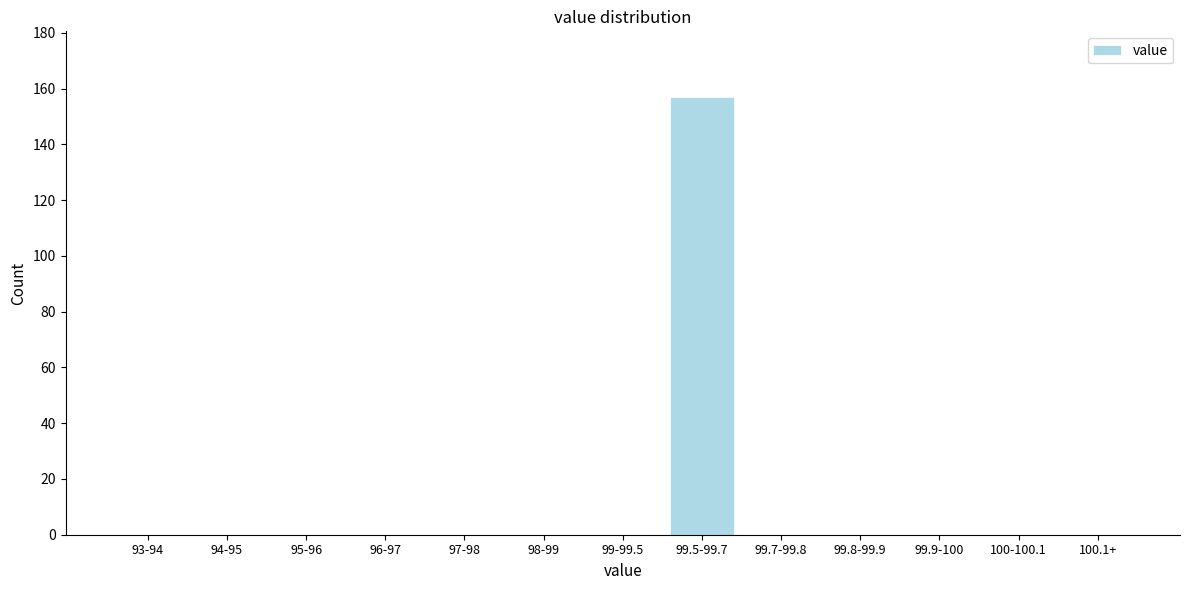

Reading left to right, extract all data points from this chart.

93-94=0	94-95=0	95-96=0	96-97=0	97-98=0	98-99=0	99-99.5=0	99.5-99.7=157	99.7-99.8=0	99.8-99.9=0	99.9-100=0	100-100.1=0	100.1+=0